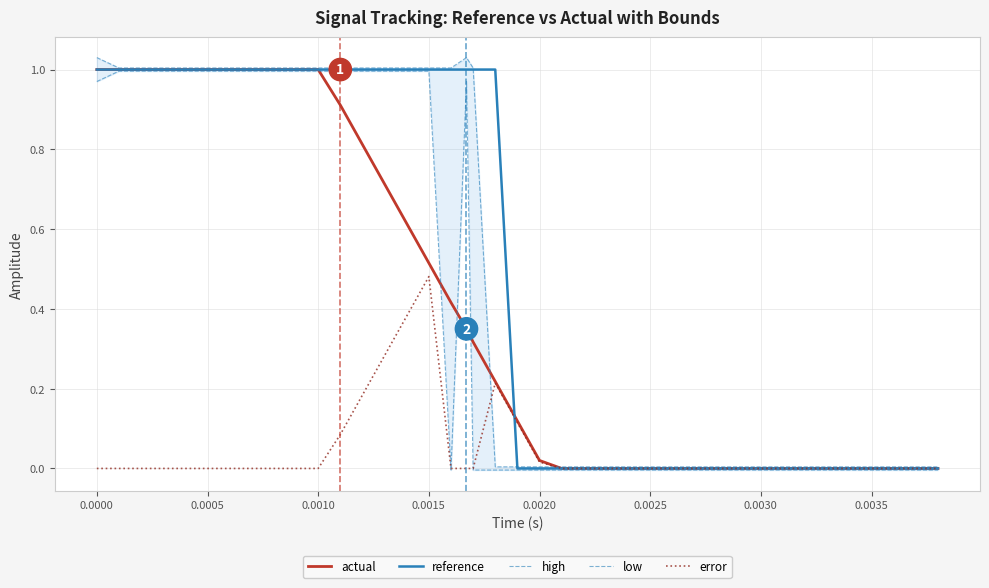

Is it true that high equals 0.0 at 24?

False